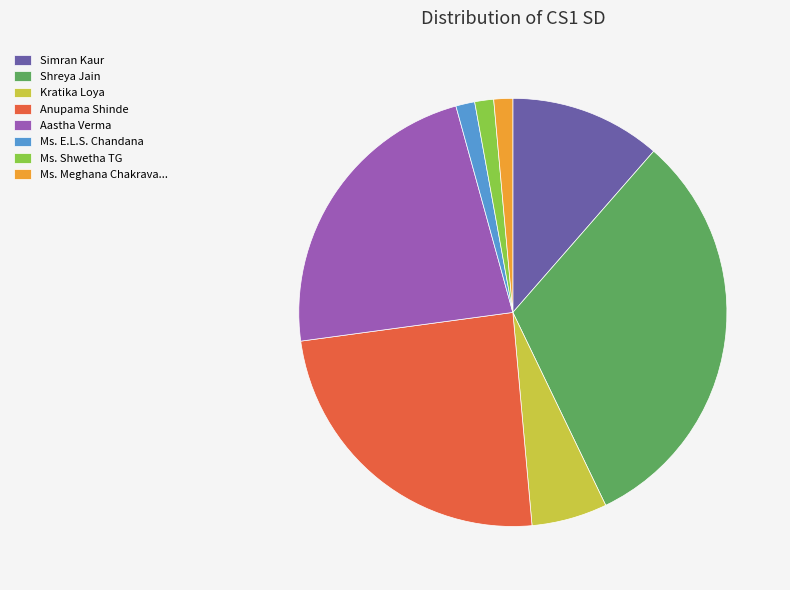

Is it true that Anupama Shinde is 13% of the pie?

False